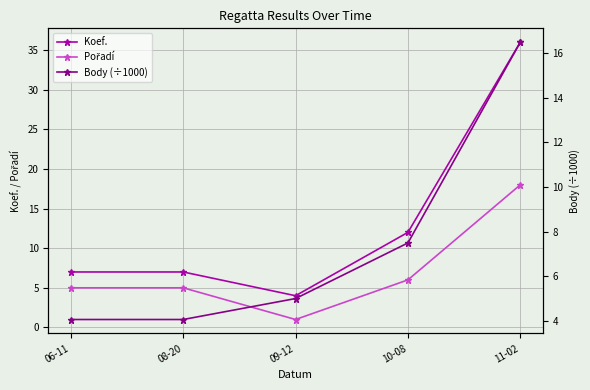

Reading left to right, extract all data points from this chart.

Koef.: 7.0	7.0	4.0	12.0	36.0
Pořadí: 5.0	5.0	1.0	6.0	18.0
Body (÷1000): 4.0	4.0	5.0	7.5	16.5